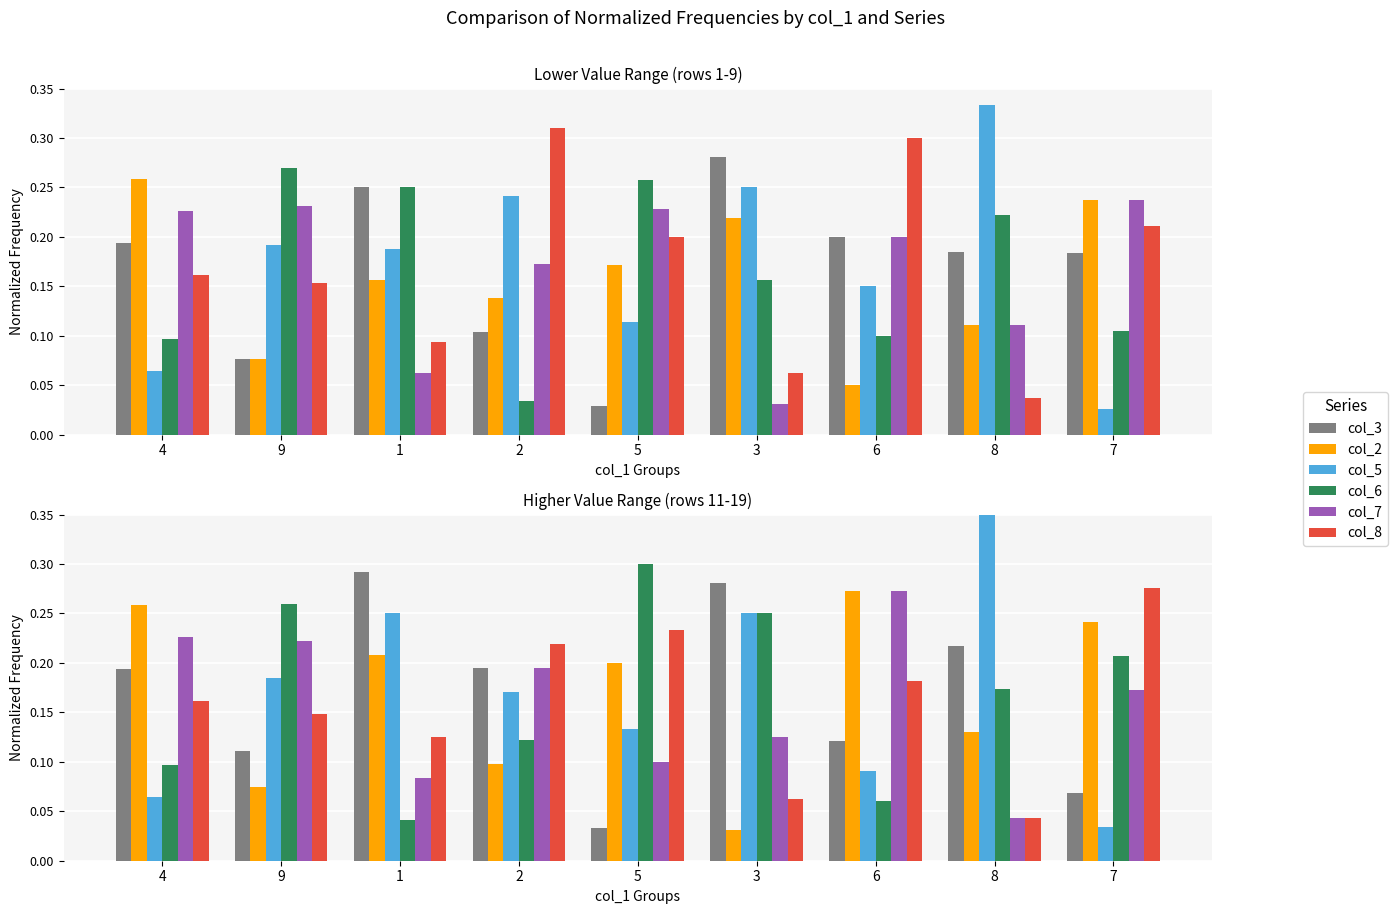

What is the difference between the second highest and second lowest values in the col_2 series?

0.2